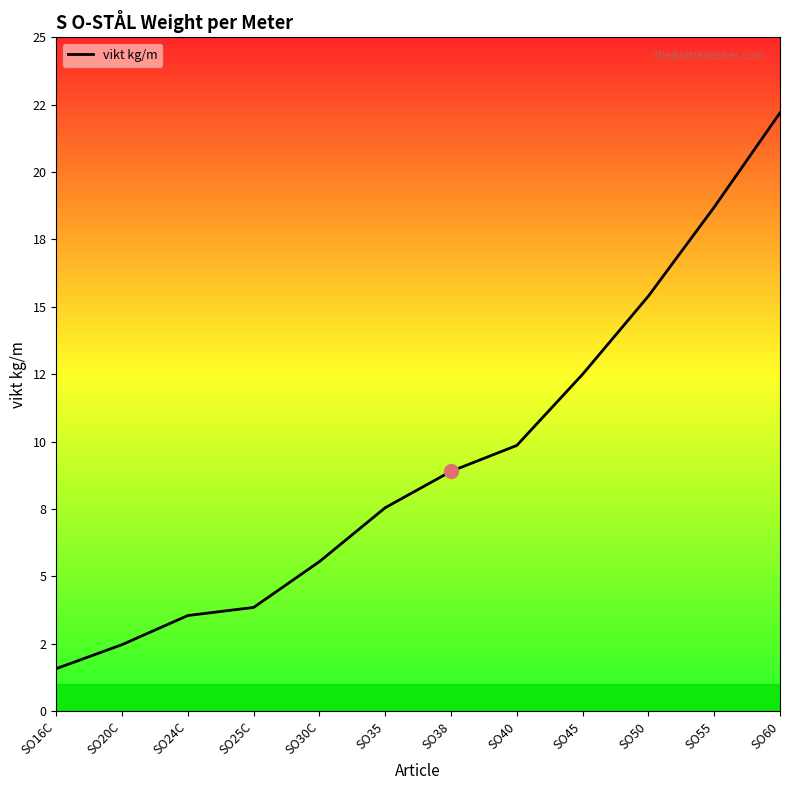

Is this an area chart (filled region under the line)?

Yes